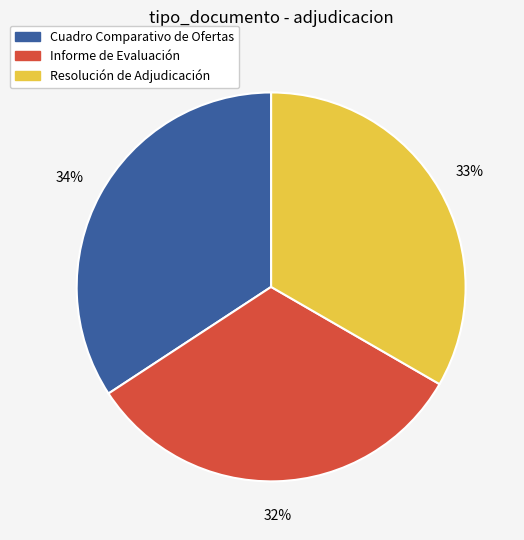

Count the number of slices in the pie.

3